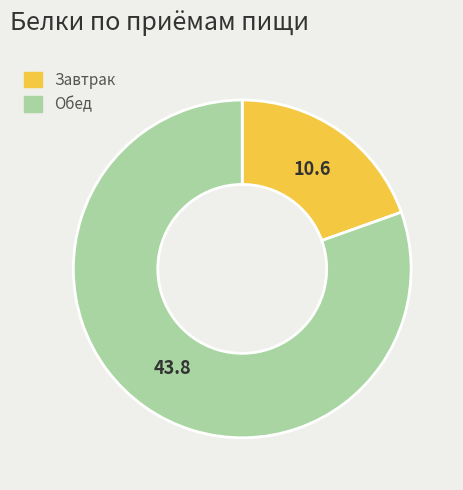

Does any single category account for the majority?

Yes